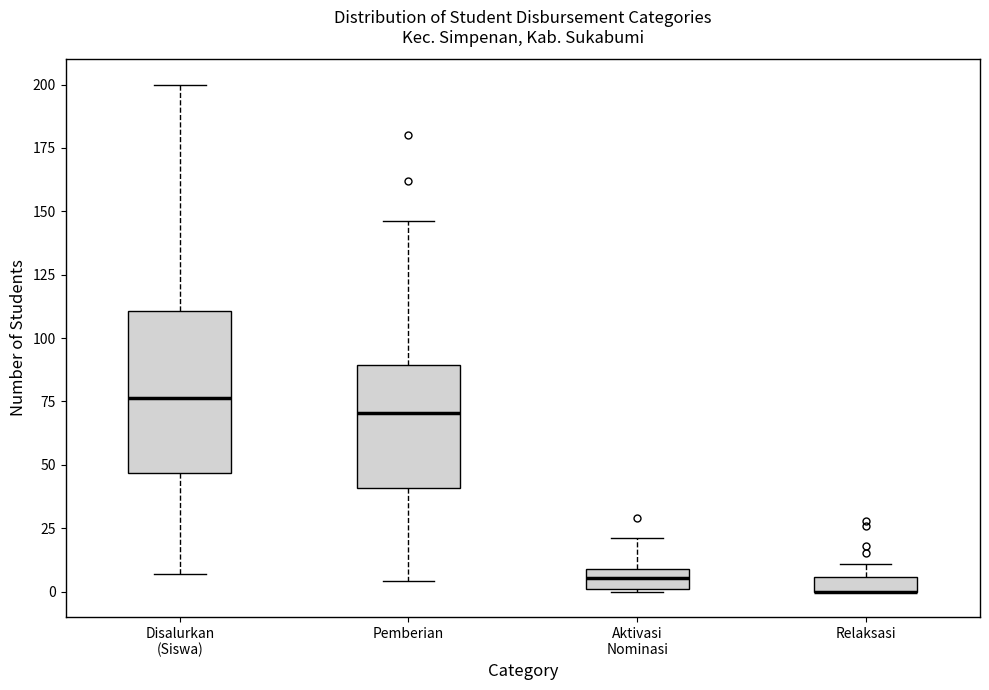

Comparing the boxes themselves (not the whiskers), which one is the tallest?

Disalurkan (Siswa)